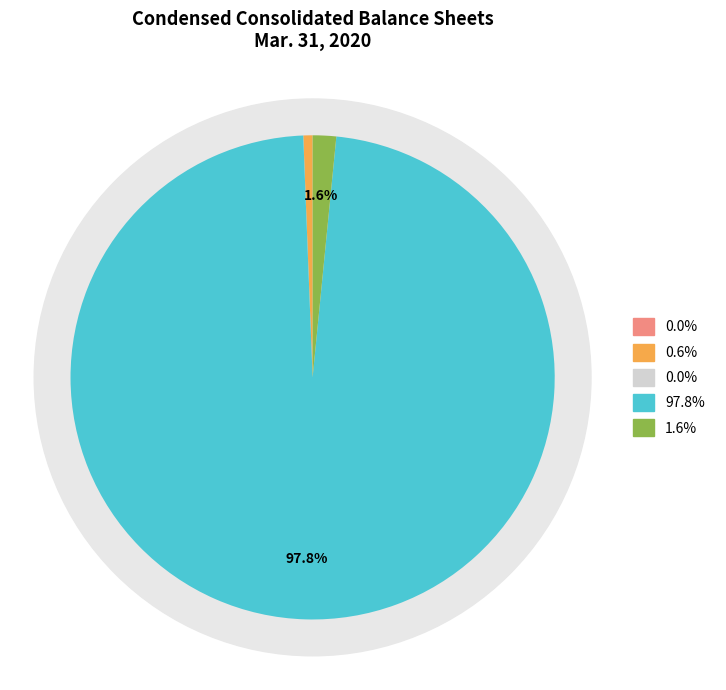

Is it true that Common stock shares issued is 12% of the pie?

False